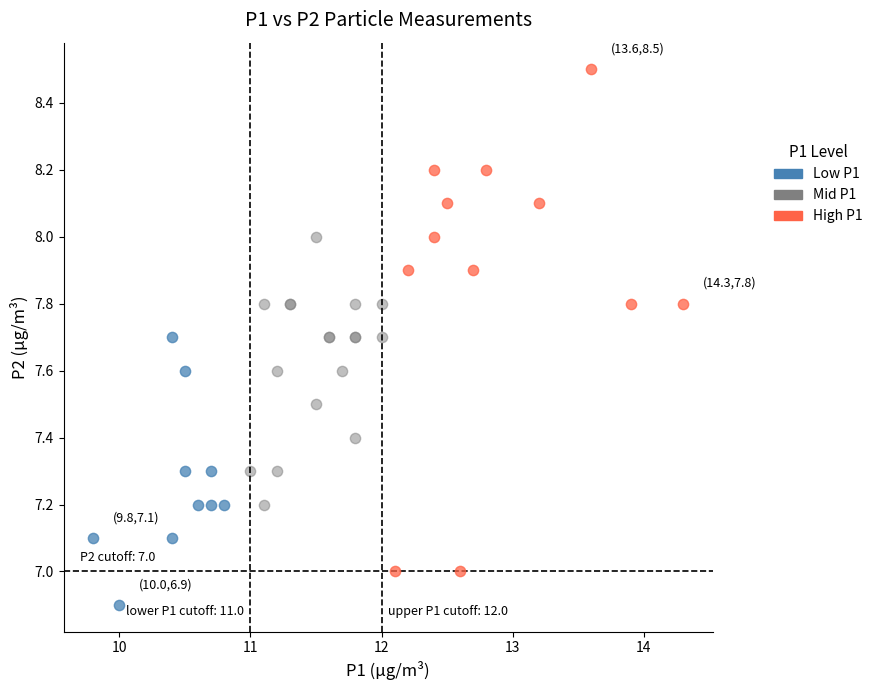

Which series contains the lowest Y value?

Low P1